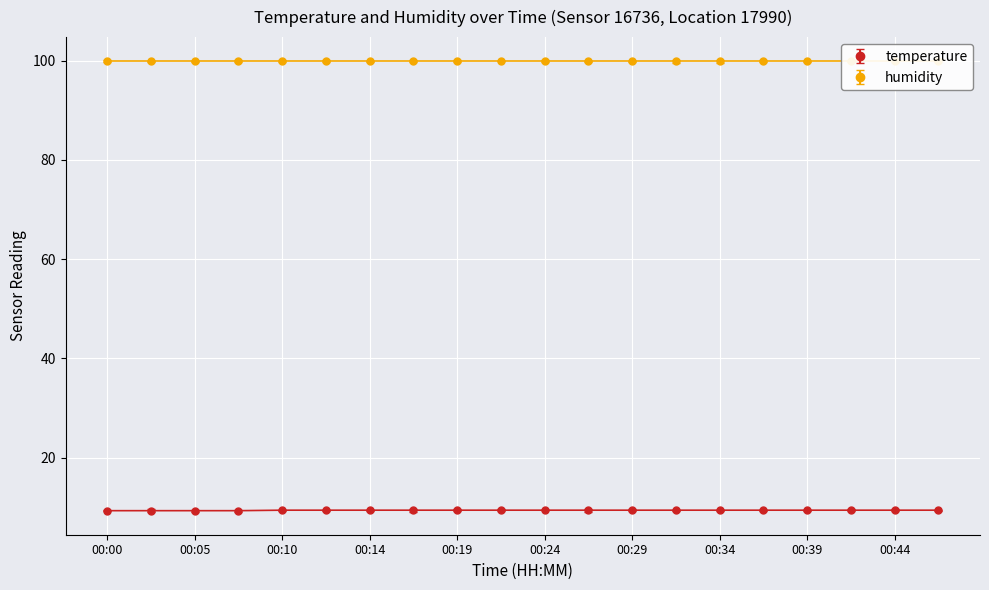

How many values are between 9 and 10?

20